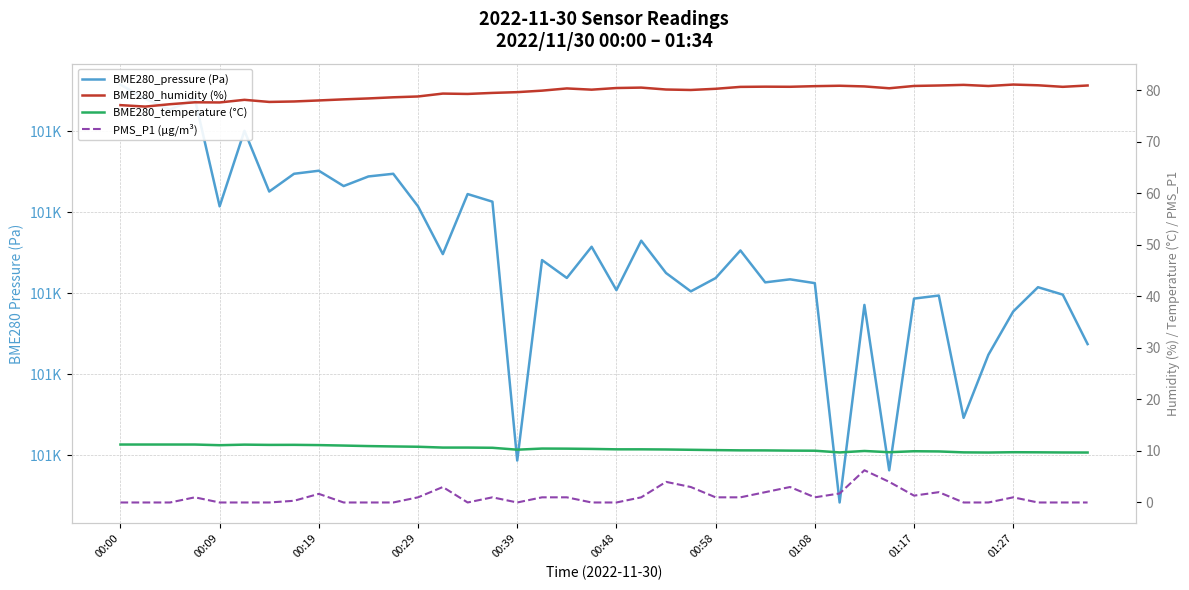

What is the difference between the second highest and second lowest values in the PMS_P1 (µg/m³) series?

4.0